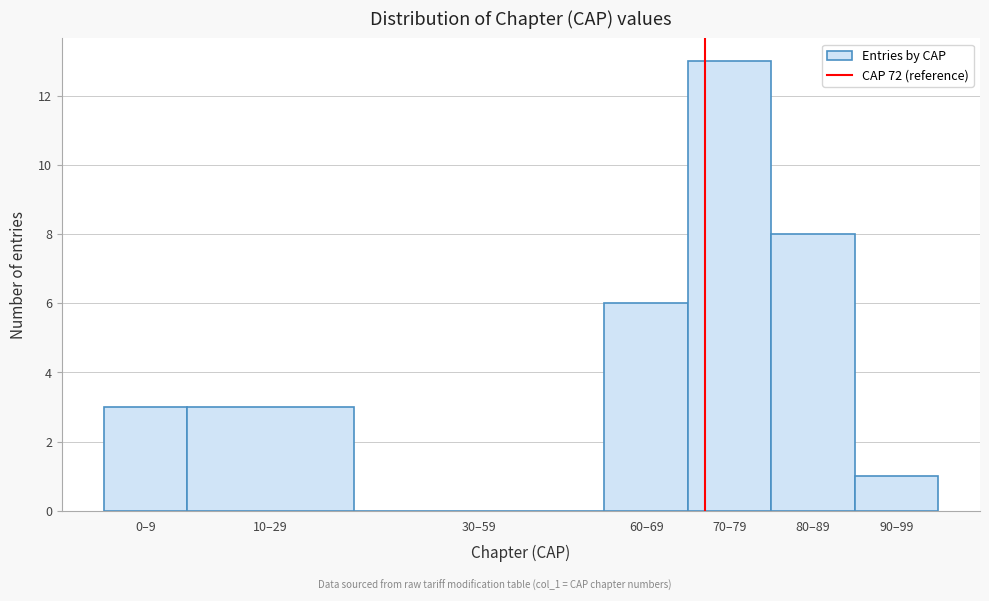

Reading left to right, what are all the values shown in this chart?

0–9=3	10–29=3	30–59=0	60–69=6	70–79=13	80–89=8	90–99=1